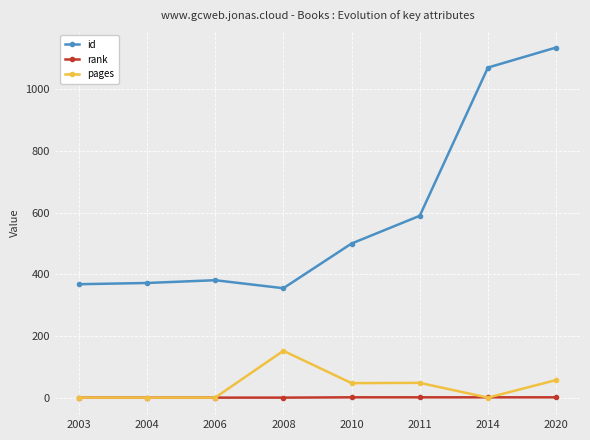

How many values in the pages series are below 47?

4